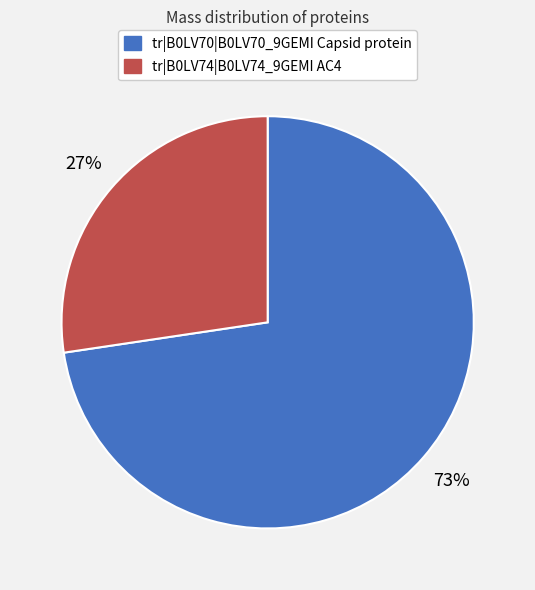

To the nearest percent, what portion does tr|B0LV74|B0LV74_9GEMI AC4 represent?

27%